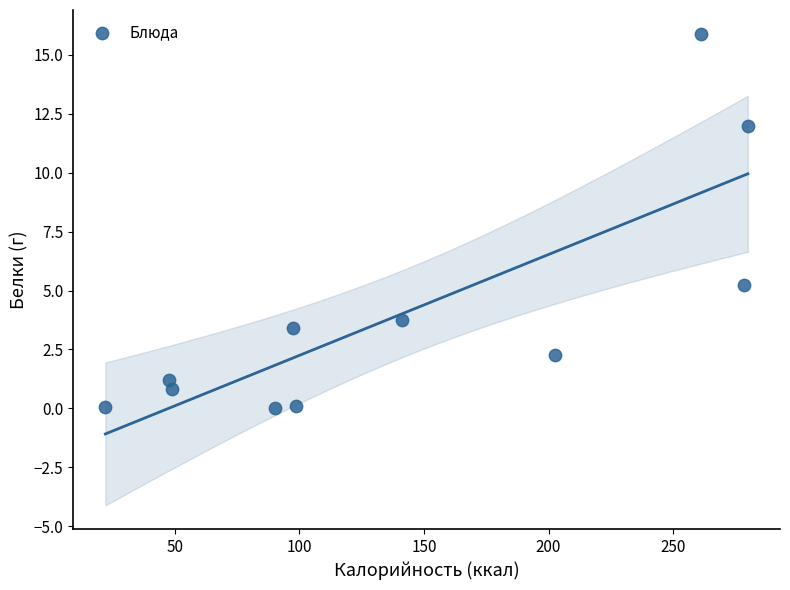

What is the average Y value?

4.1